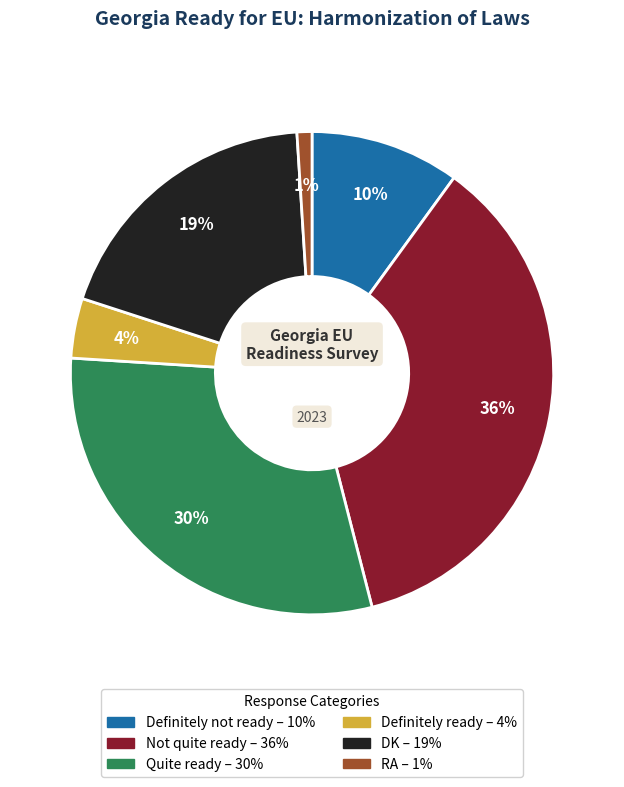

Rank the categories by value from lowest to highest.

RA, Definitely ready, Definitely not ready, DK, Quite ready, Not quite ready